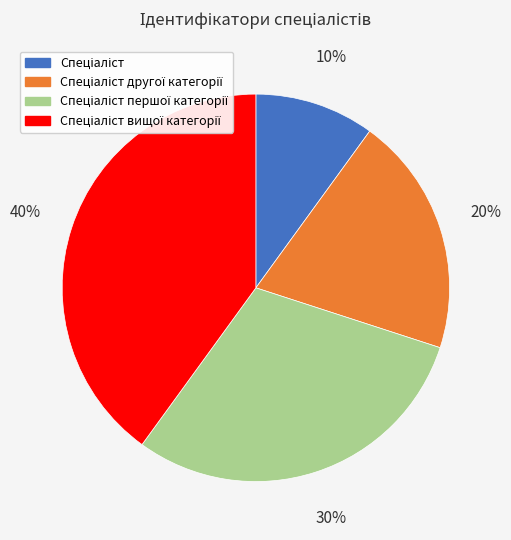

To the nearest percent, what is the average slice percentage?

25%